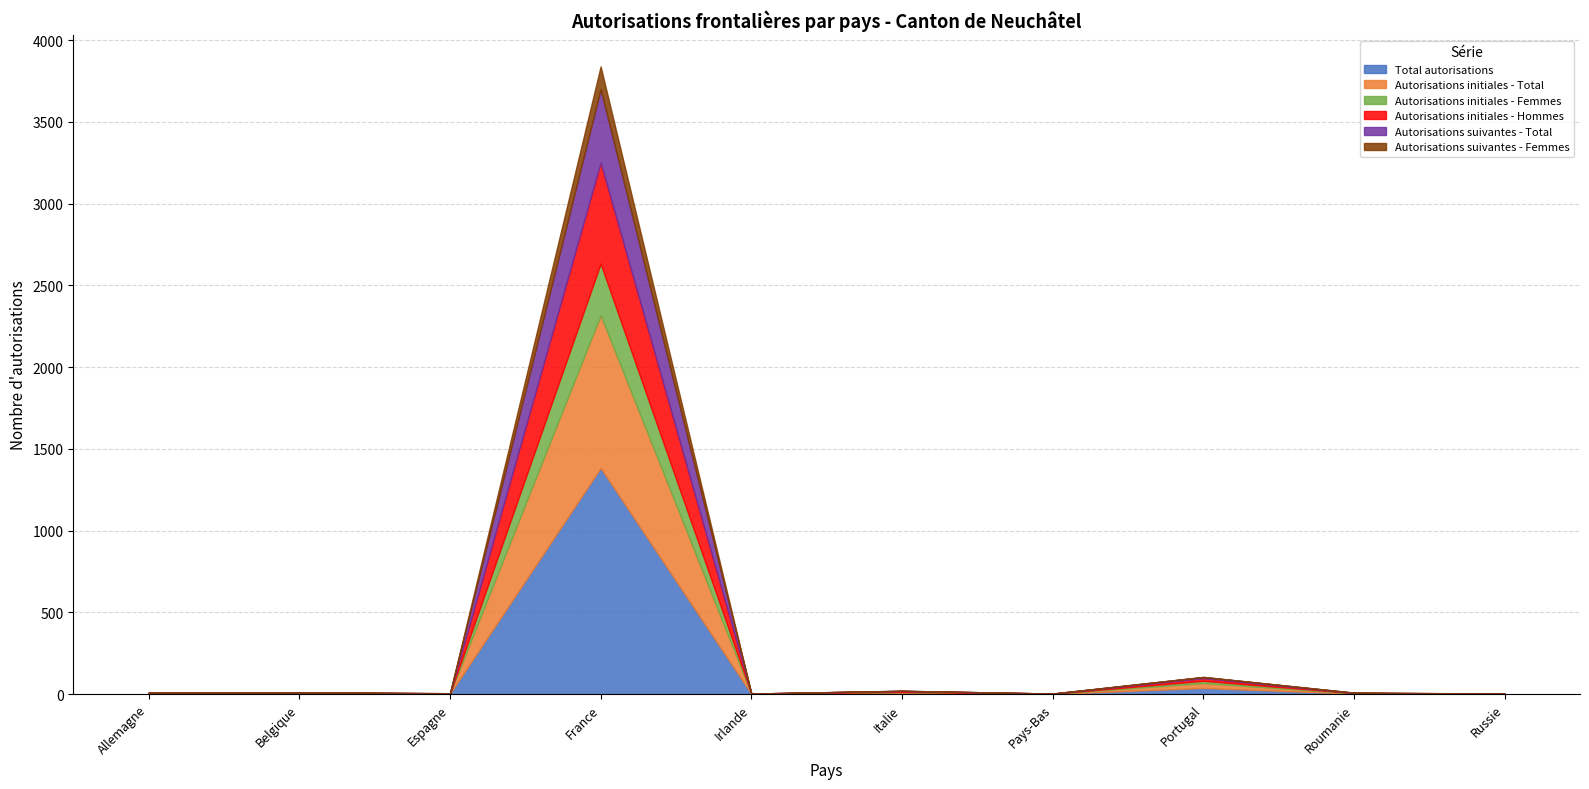

How many values in the Total autorisations series are below 3?

4